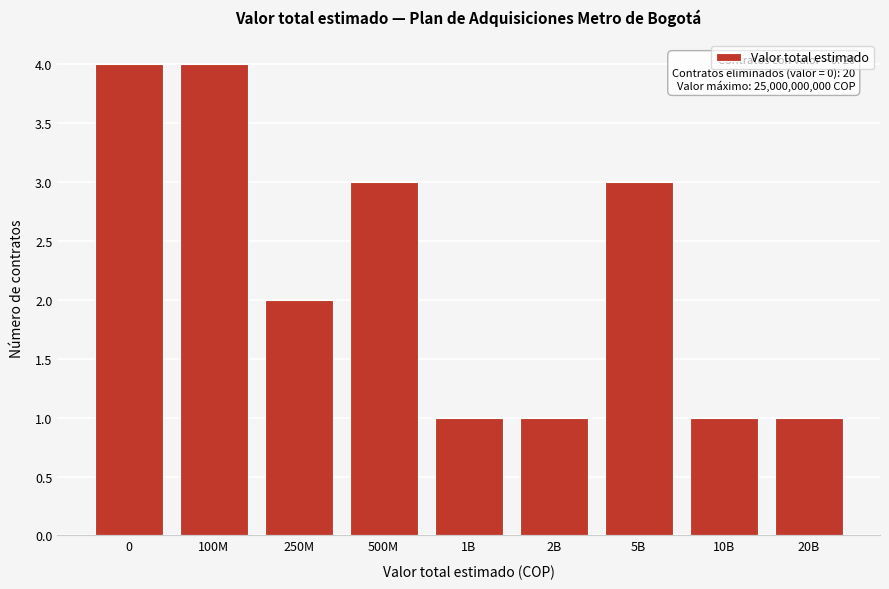

Reading left to right, transcribe all the data shown in this chart.

4	4	2	3	1	1	3	1	1